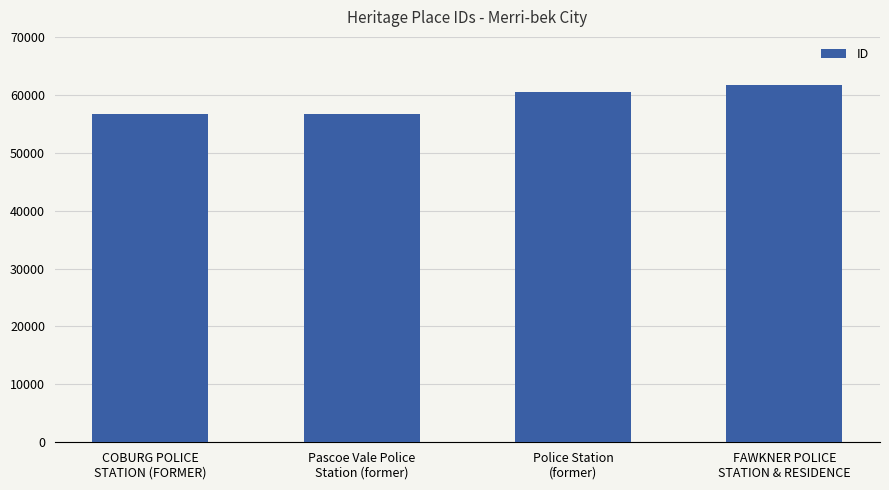

How many series are shown in this chart?

1